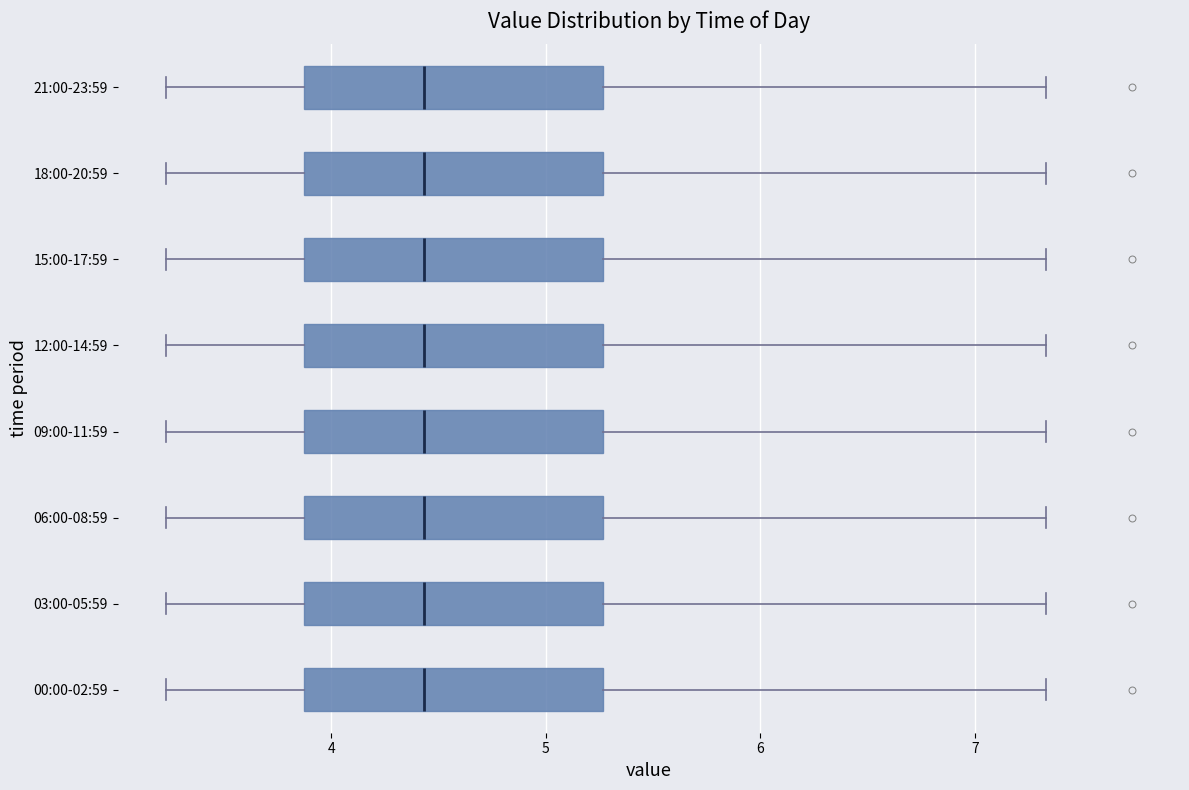

Reading bottom to top, transcribe this box plot: for each box, give where its median line is, the range the box spans, and where its two whiskers end, as read against the x-axis. The values are not printed on the chart, so give them approximately, as read against the axis.

00:00-02:59: median 4.4, box 3.9 to 5.3, whiskers 3.2 to 7.3
03:00-05:59: median 4.4, box 3.9 to 5.3, whiskers 3.2 to 7.3
06:00-08:59: median 4.4, box 3.9 to 5.3, whiskers 3.2 to 7.3
09:00-11:59: median 4.4, box 3.9 to 5.3, whiskers 3.2 to 7.3
12:00-14:59: median 4.4, box 3.9 to 5.3, whiskers 3.2 to 7.3
15:00-17:59: median 4.4, box 3.9 to 5.3, whiskers 3.2 to 7.3
18:00-20:59: median 4.4, box 3.9 to 5.3, whiskers 3.2 to 7.3
21:00-23:59: median 4.4, box 3.9 to 5.3, whiskers 3.2 to 7.3